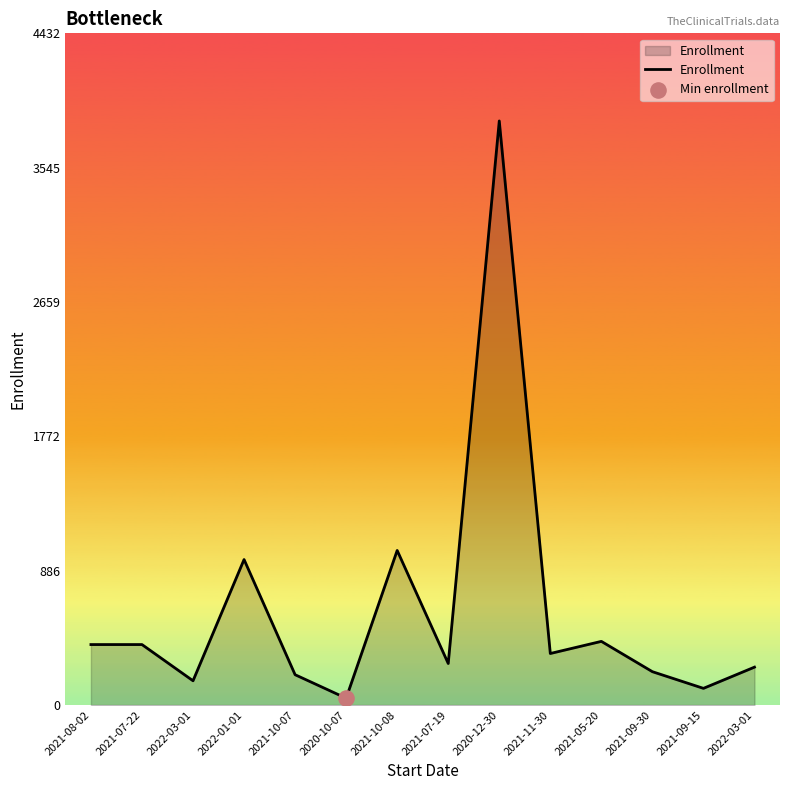

What is the ratio of the value at 2021-09-15 to the value at 2021-09-30?

0.5